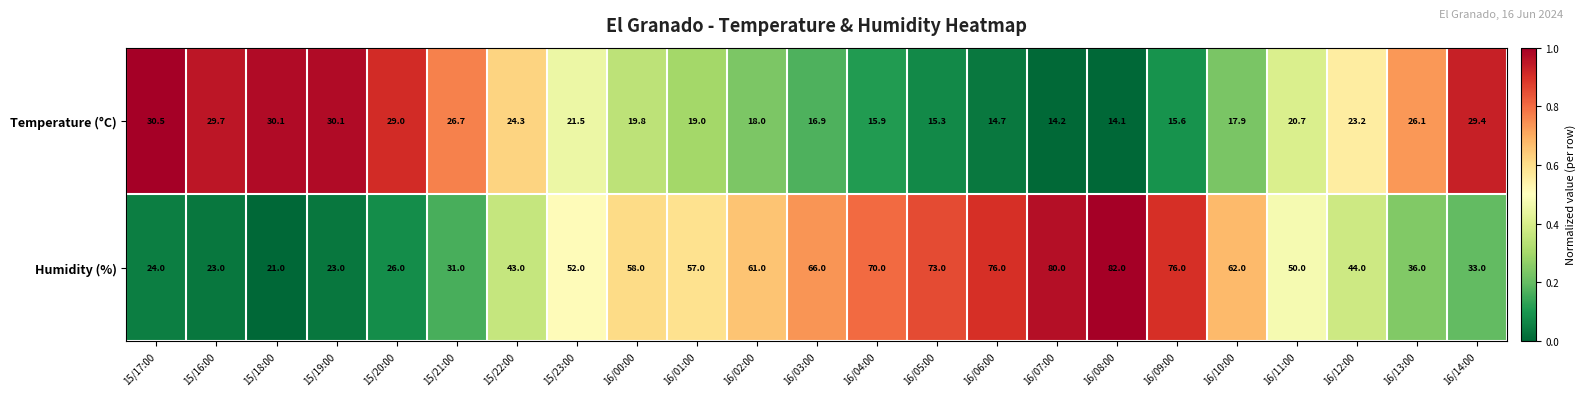

Is it true that Temperature (°C) equals 11.4 at 16/11:00?

False